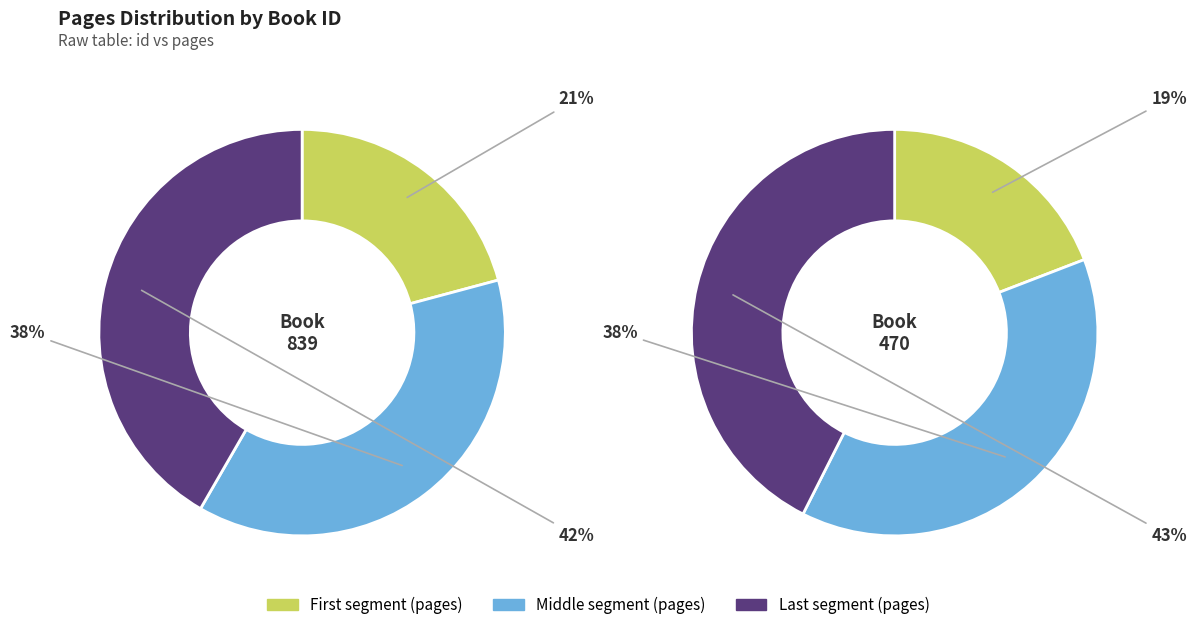

Does 470 represent more than half of the total?

No